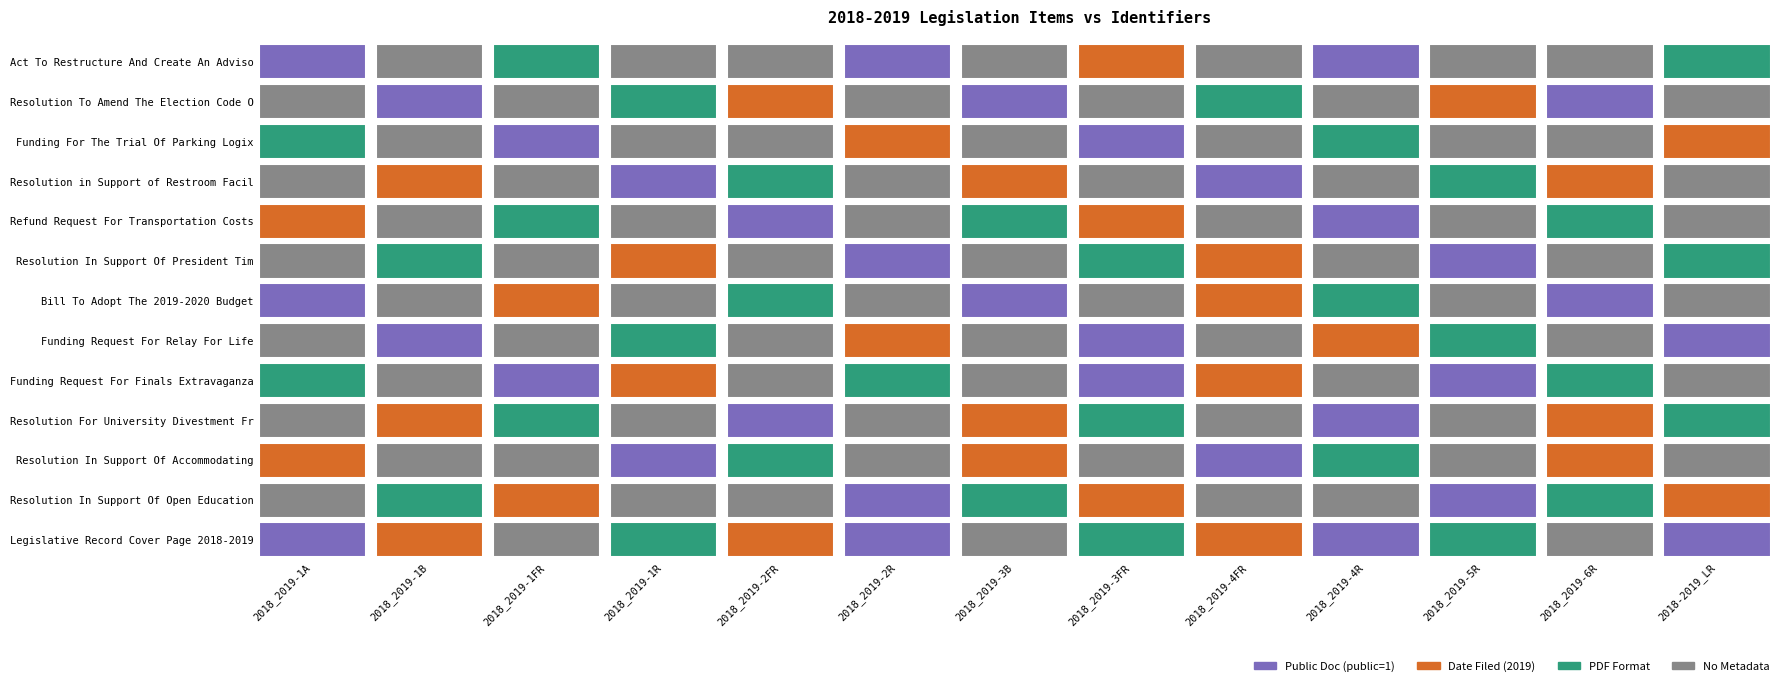

True or false: Resolution In Support Of Accommodating has a value of -1 at 17.

False